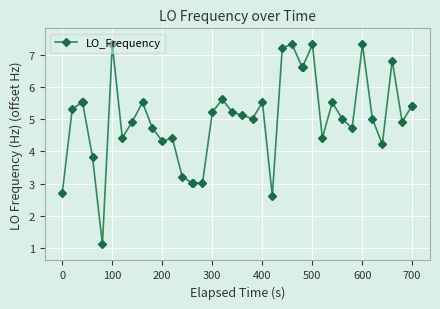

True or false: there are more than 2 points higher than both neighbors.

True